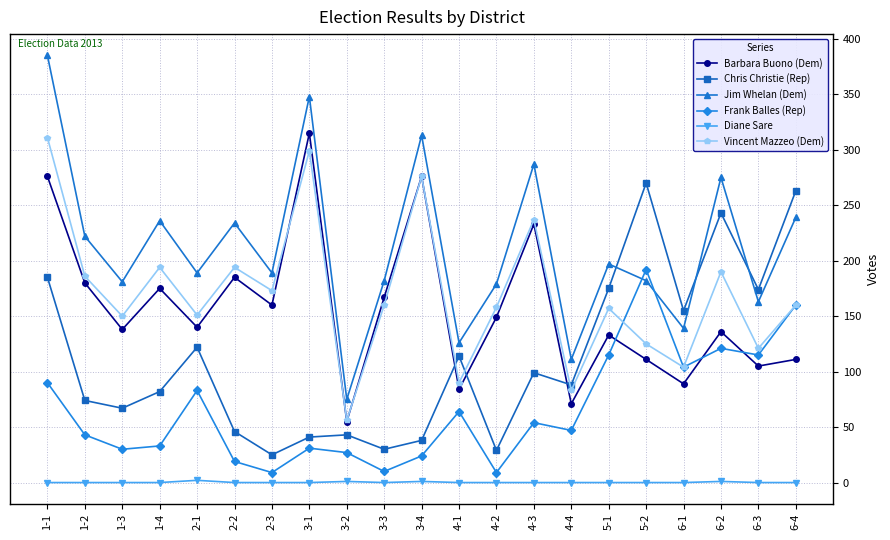

Which series changed the most between 4-1 and 6-4?

Chris Christie (Rep)